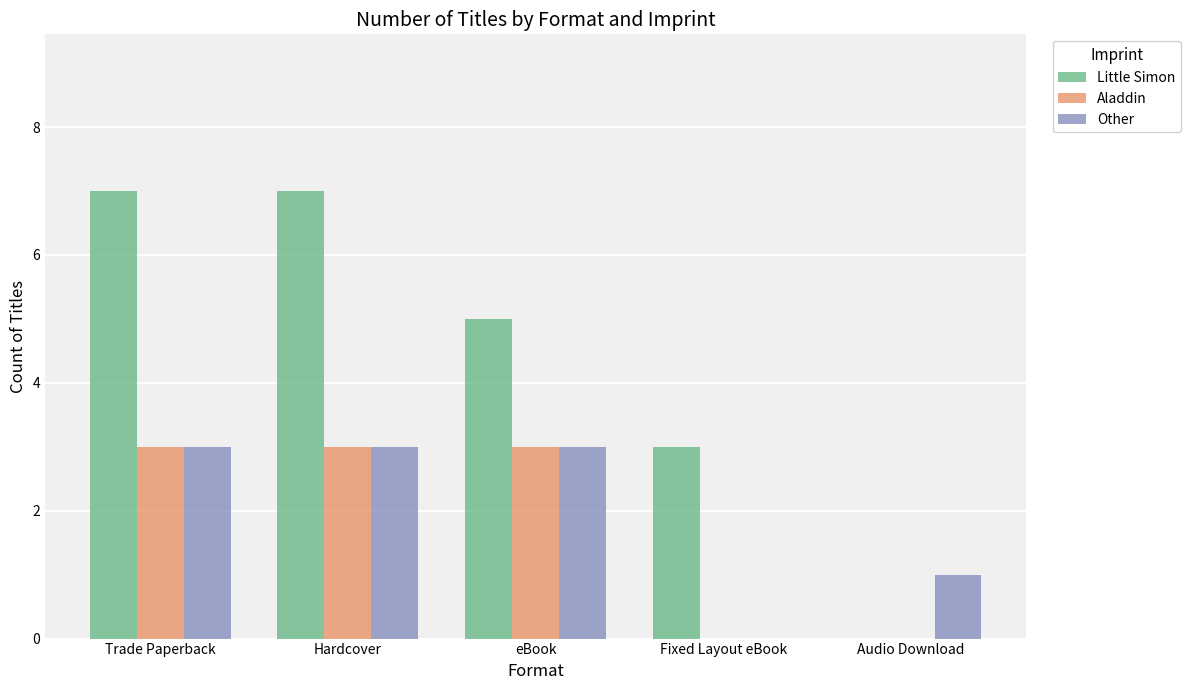

Which series has the largest total across all categories?

Little Simon